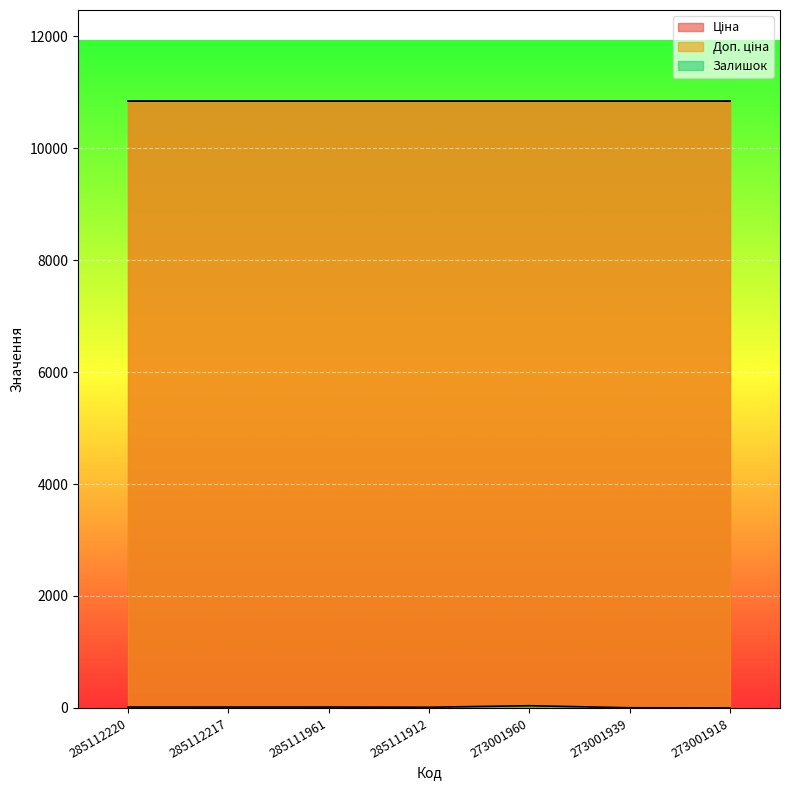

True or false: Ціна and Доп. ціна intersect in this chart.

False